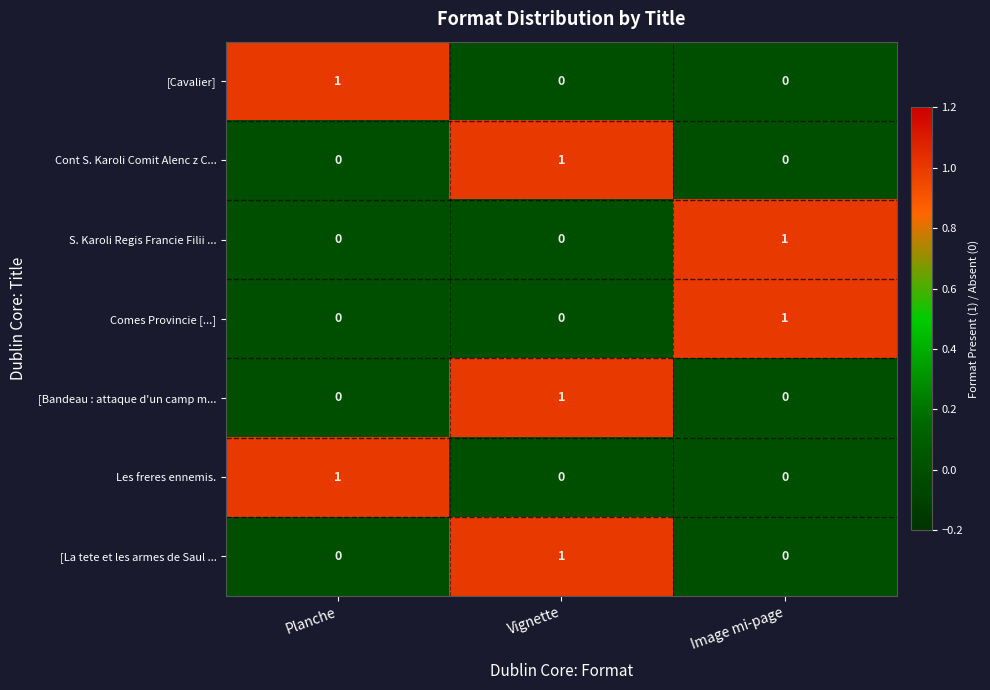

How many Les freres ennemis. values are between 0 and 1?

3